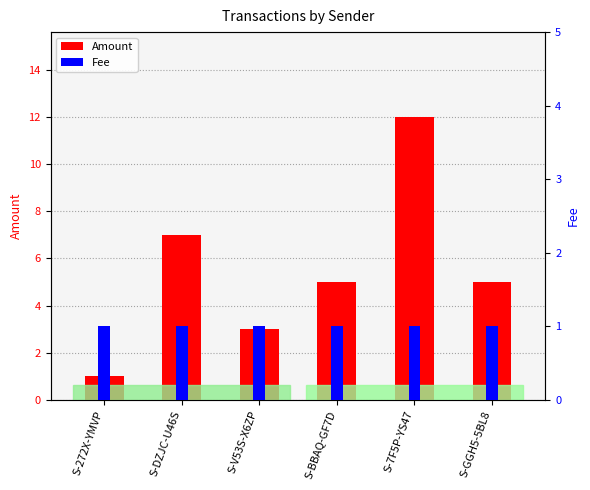

Rank the categories by Amount value from highest to lowest.

S-7F5P-YS47, S-DZJC-U46S, S-BBAQ-GF7D, S-GGH5-5BL8, S-V53S-X6ZP, S-272X-YMVP